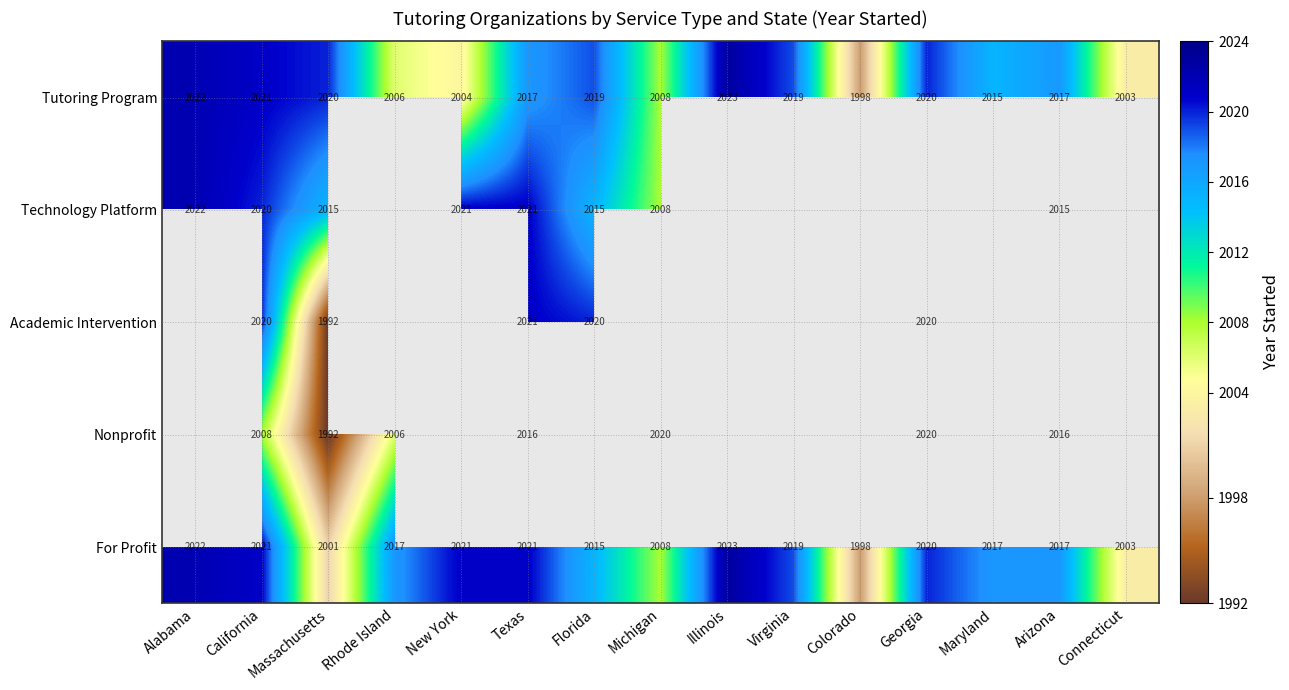

How many values in the Tutoring Program series are below 2017?

6